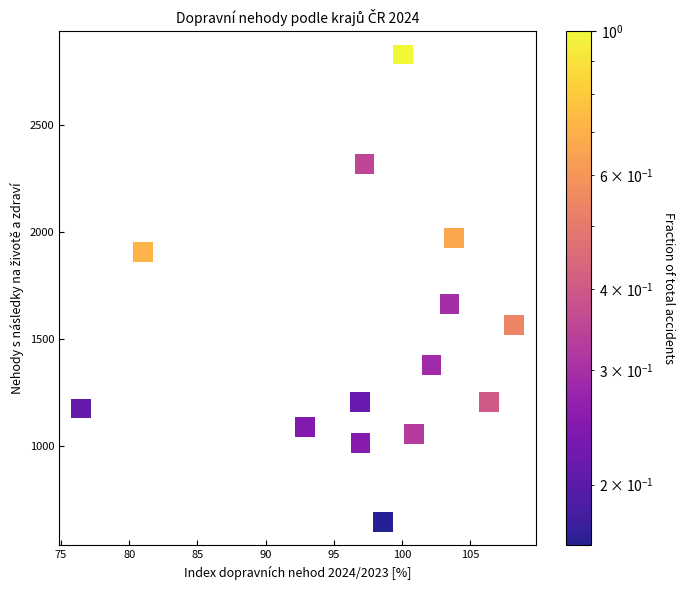

What Y value in the scatter plot is closest to 1739?

1665